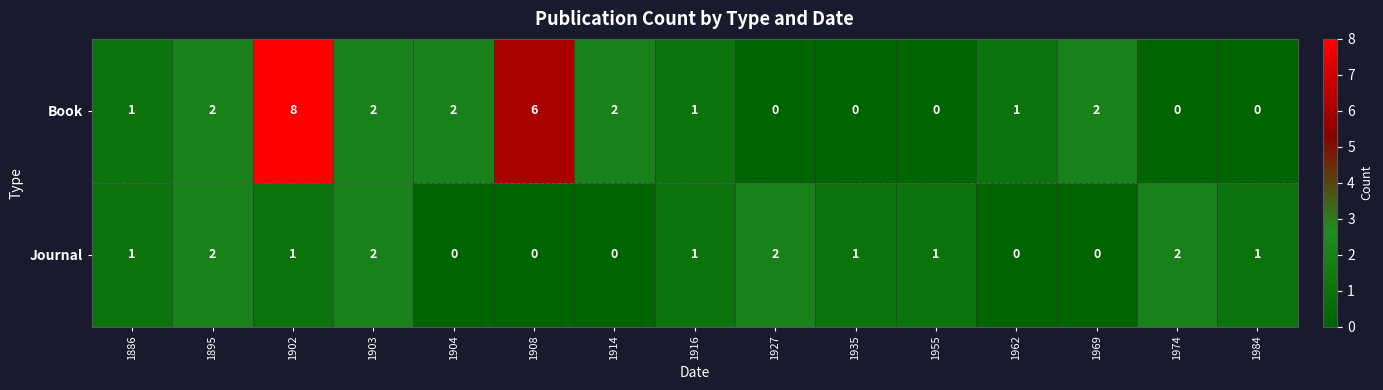

At which category is the sum across all series the highest?

1902